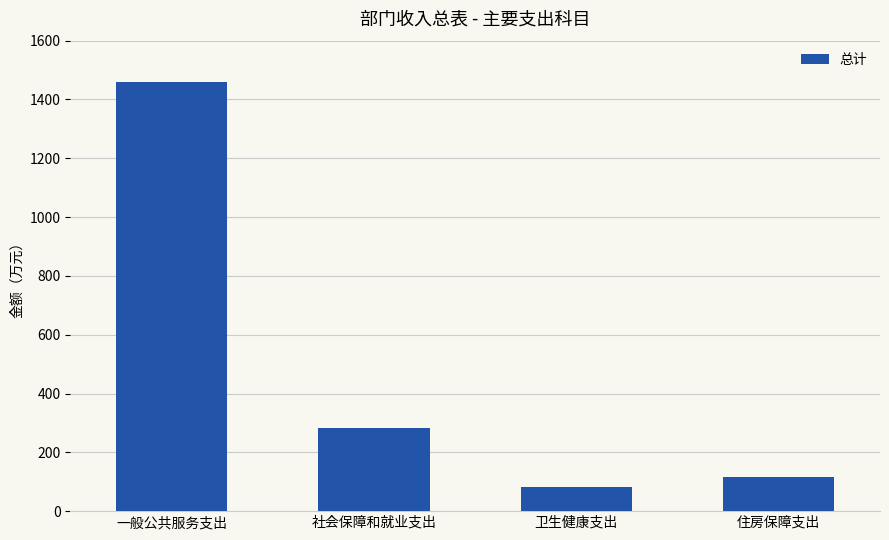

What is the average value?

484.5